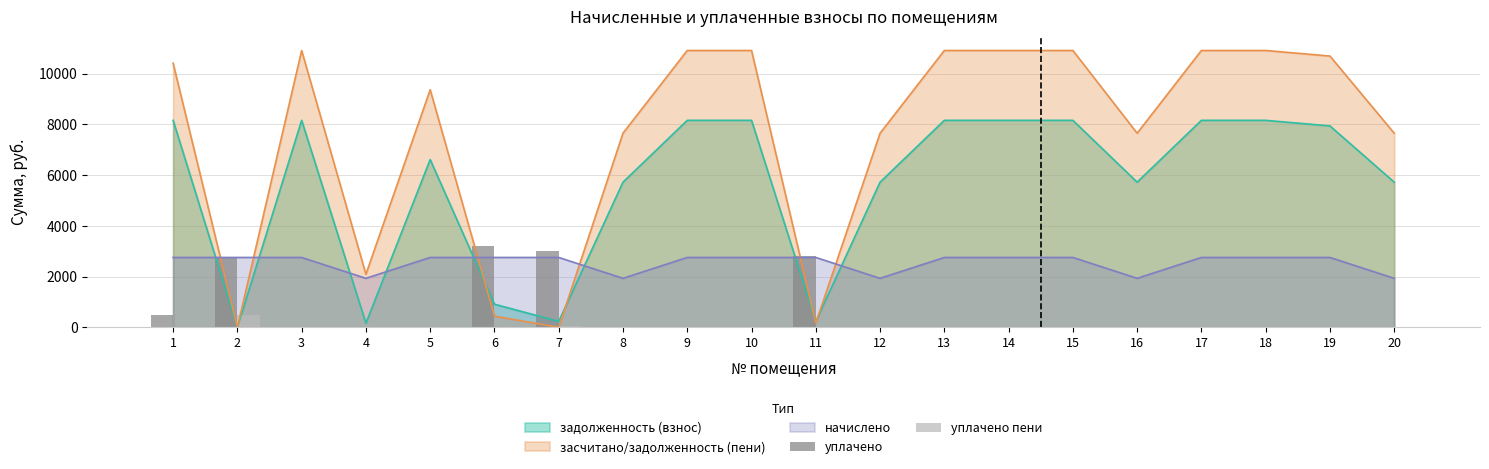

How many categories are shown in the chart?

20